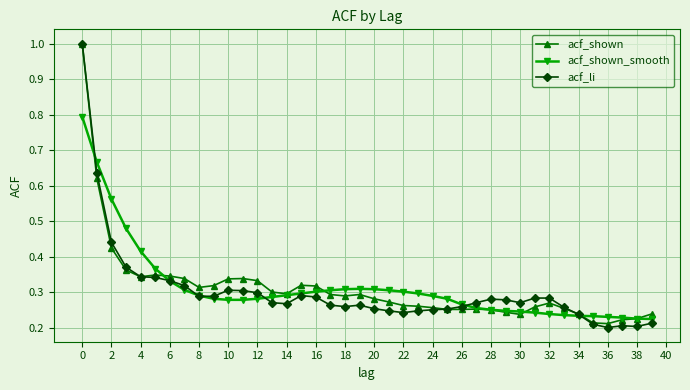

What is the greatest value displayed?

1.0